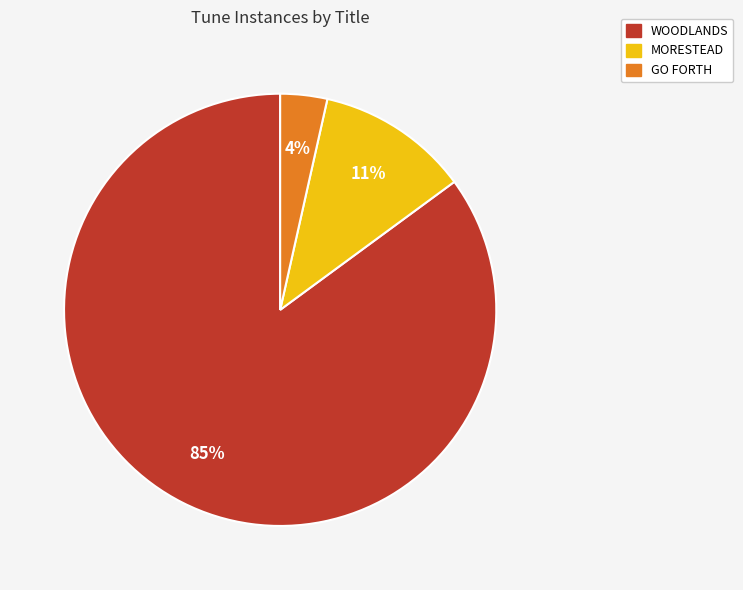

True or false: WOODLANDS accounts for 90% of the total.

False